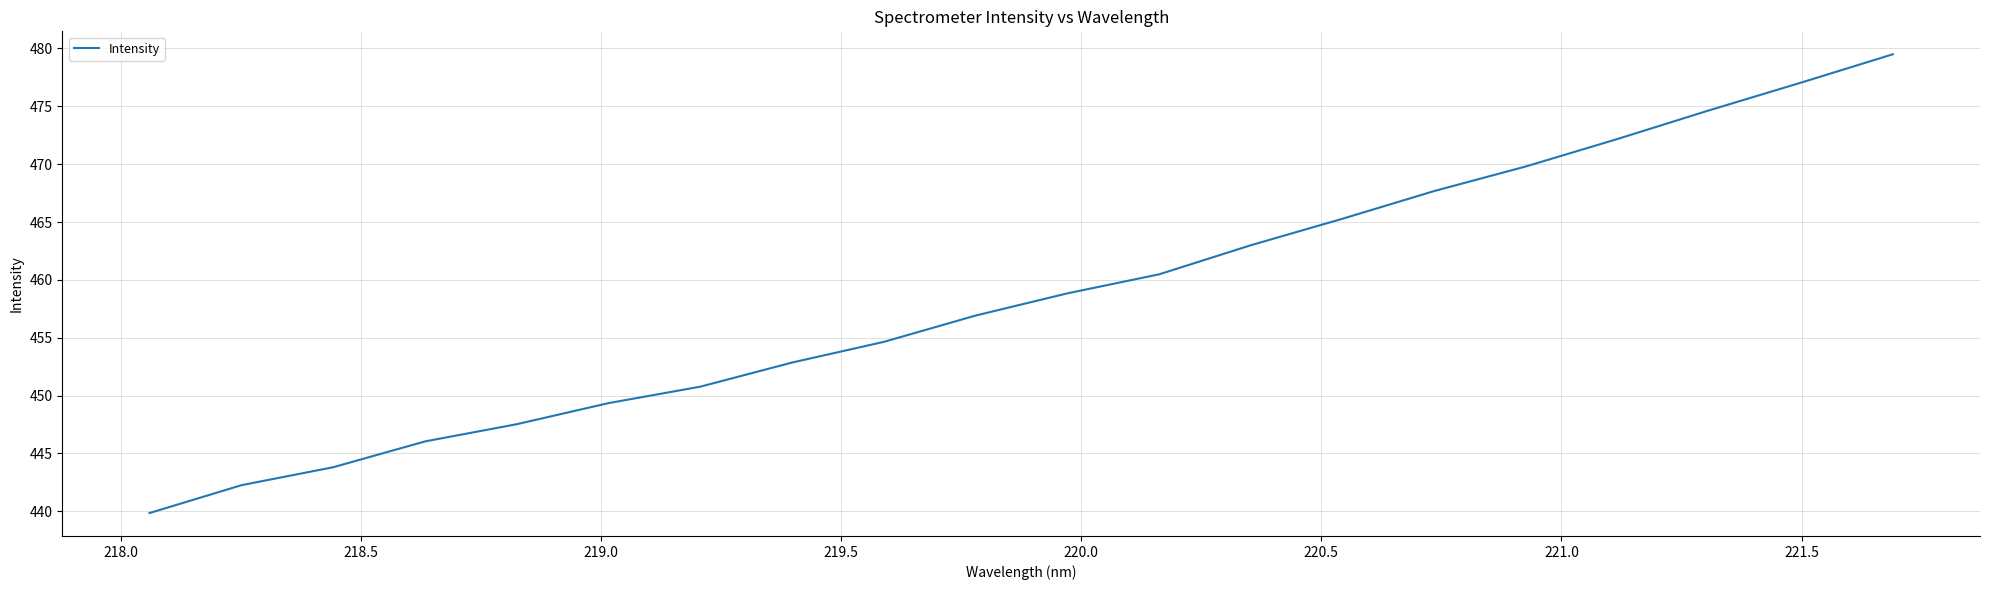

What is the maximum value shown in the chart?

479.5